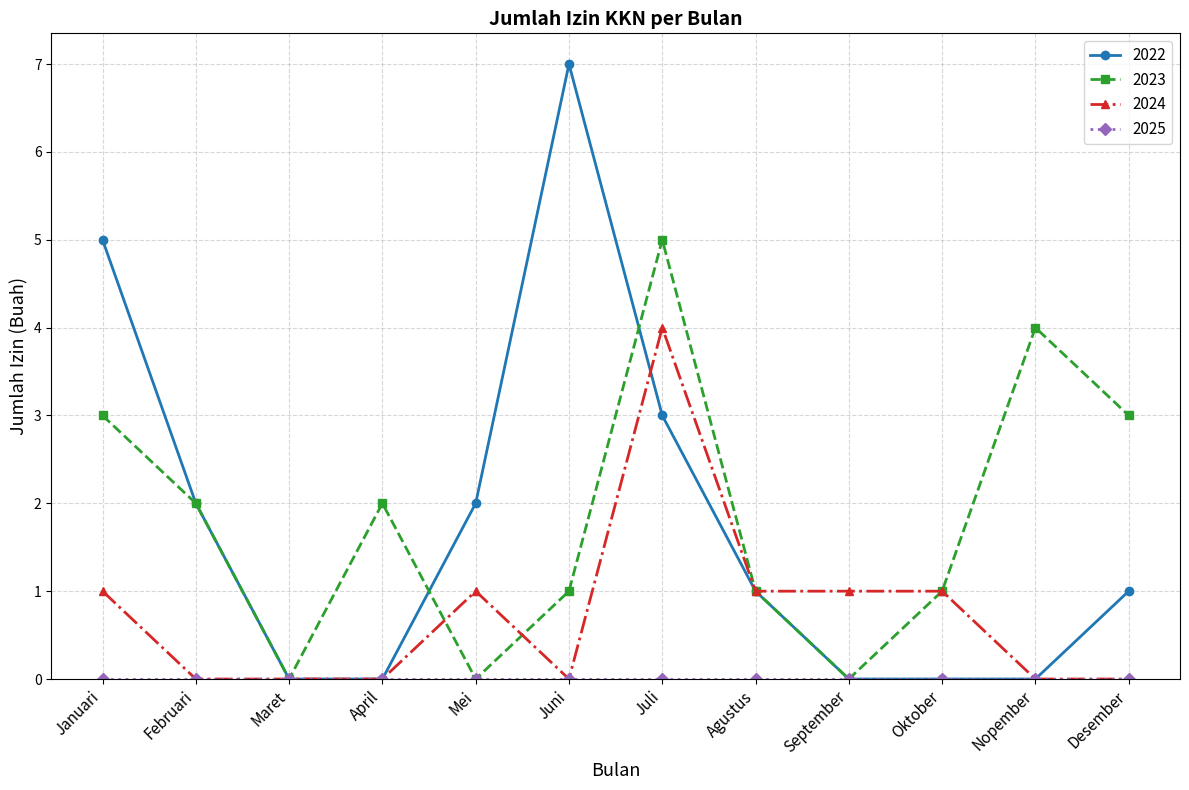

At which label does 2023 first exceed 2?

Januari